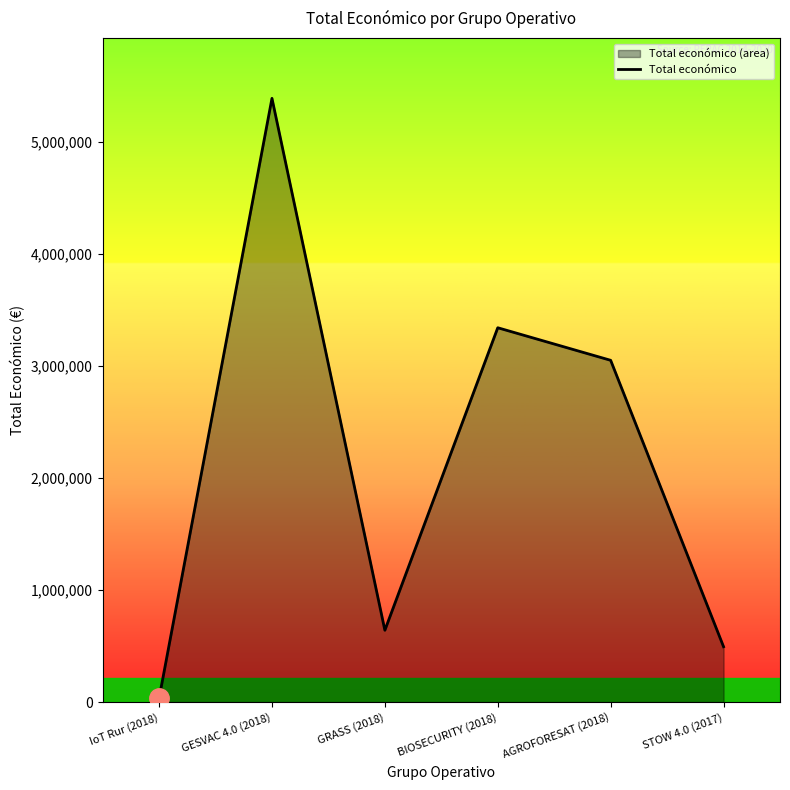

Reading left to right, extract all data points from this chart.

33298	5390598	641336	3342252	3051573	494256